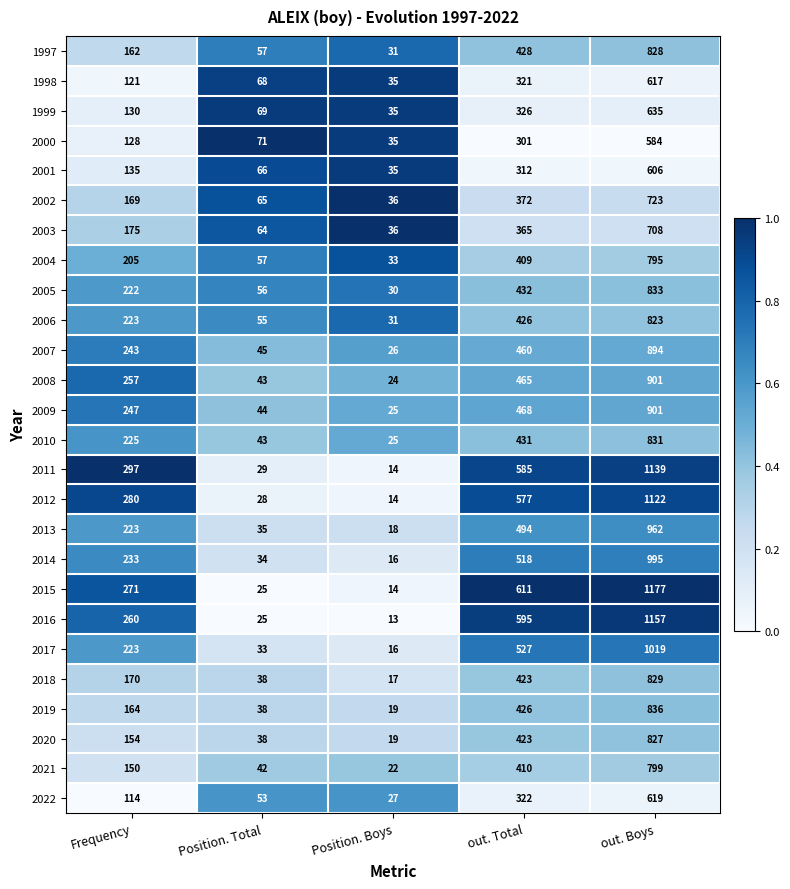

What is the total value across all series at Position. Total?

1221